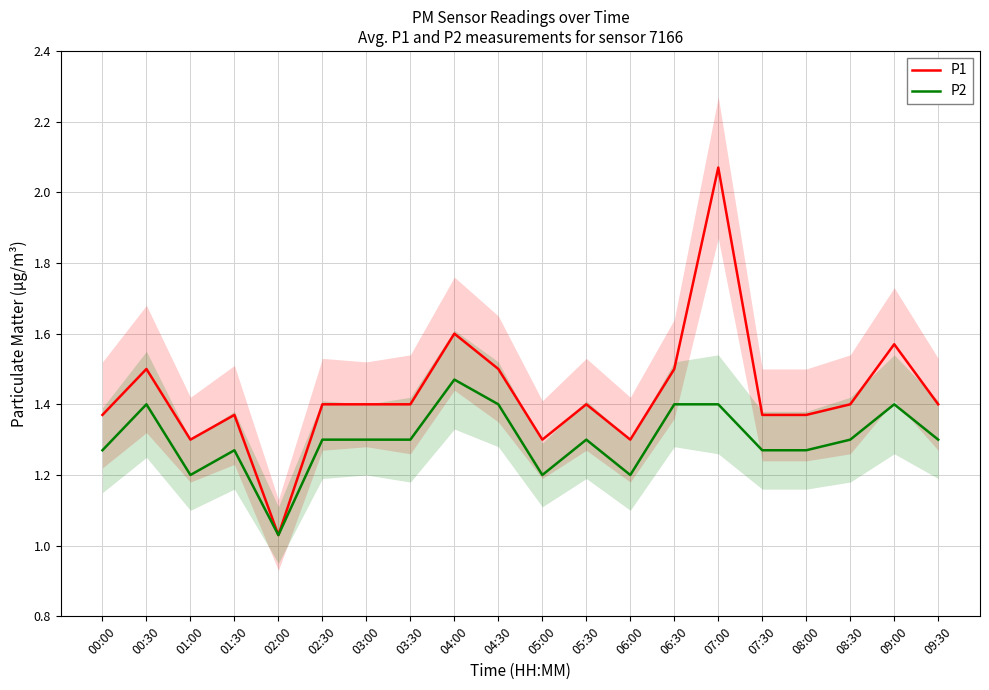

Which label corresponds to the smallest value in the chart?

02:00